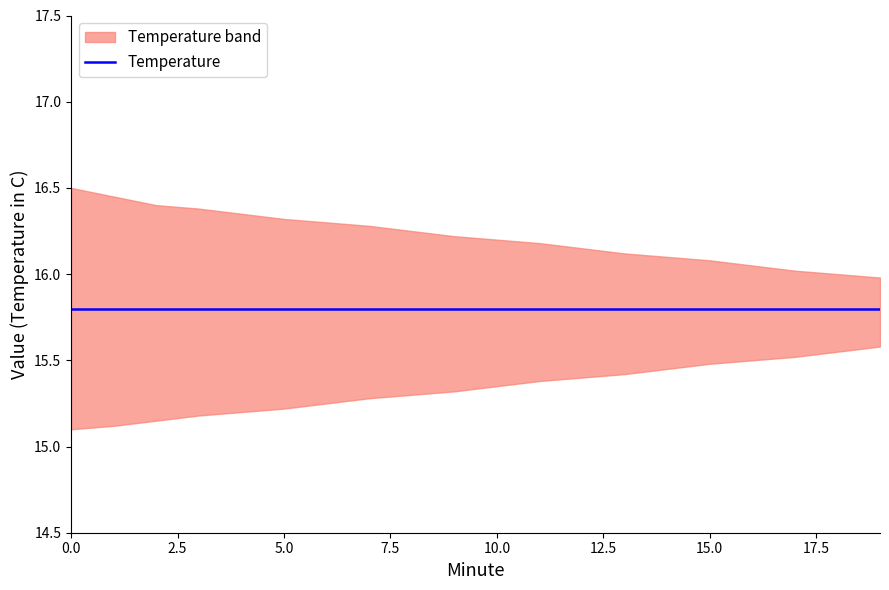

True or false: Temperature has a value of 26.9 at 0.

False